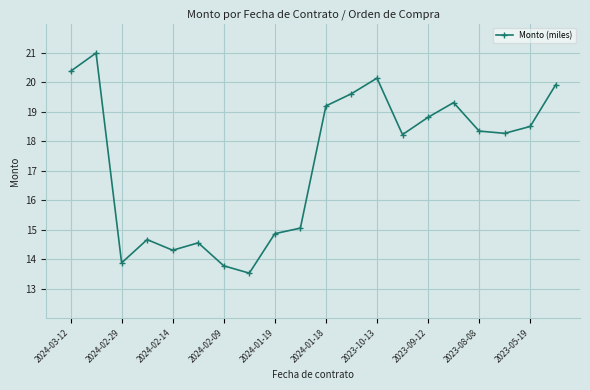

How many data points are above 18?

12